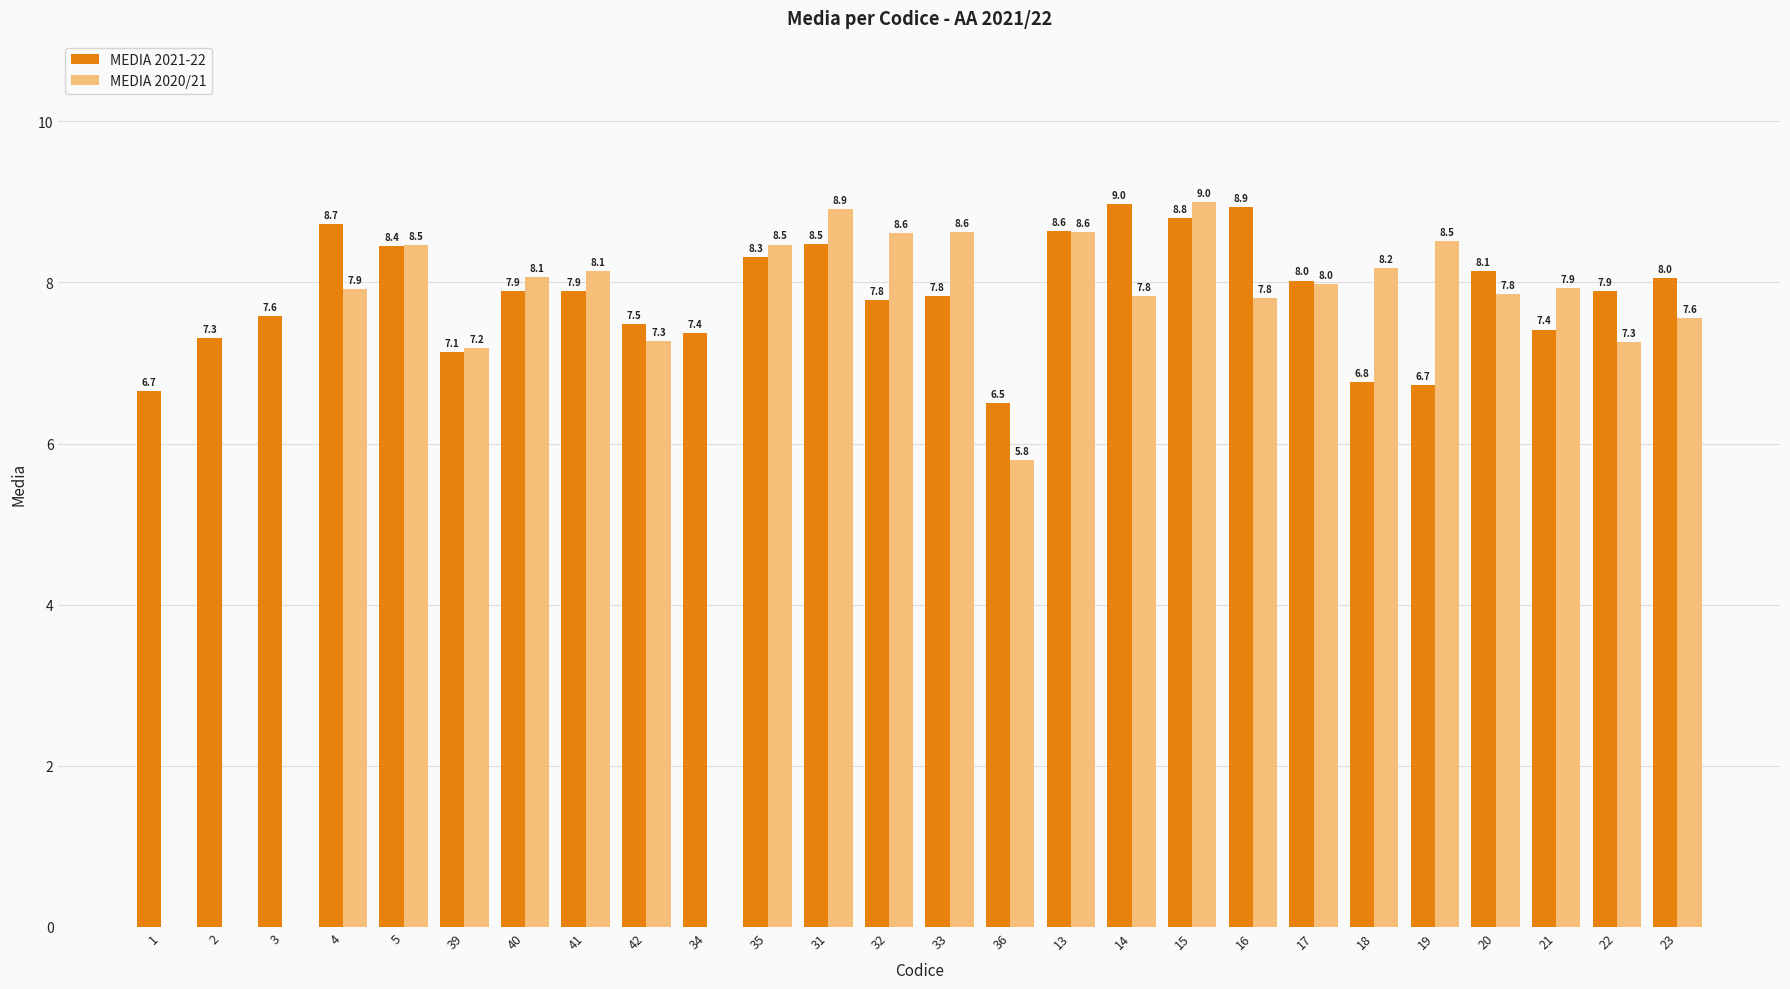

What is the greatest value displayed?

9.0